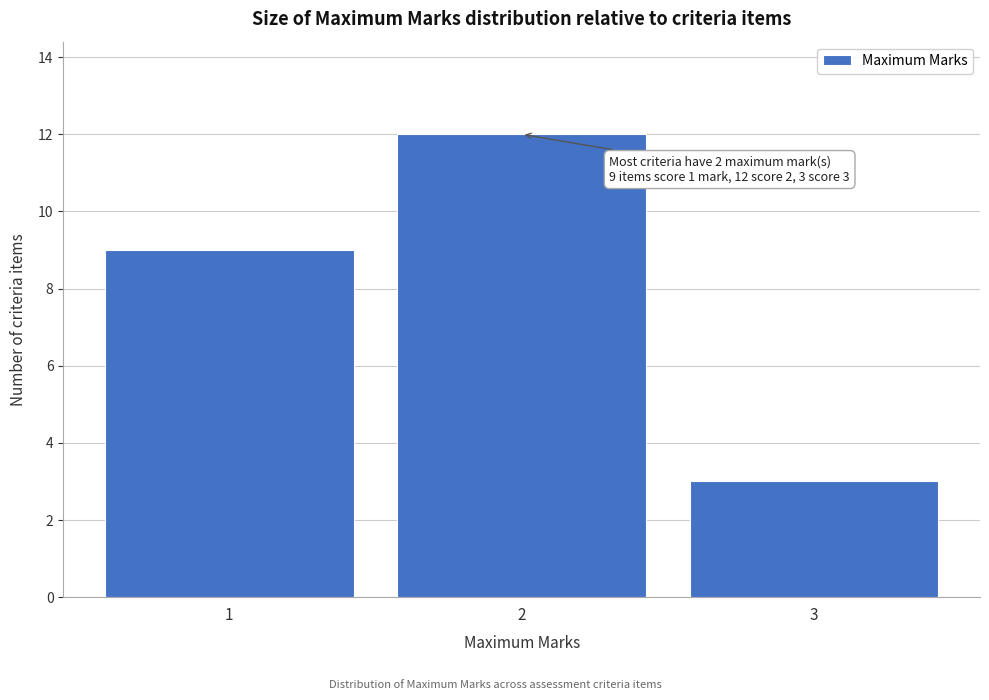

Reading left to right, transcribe all the data shown in this chart.

9	12	3